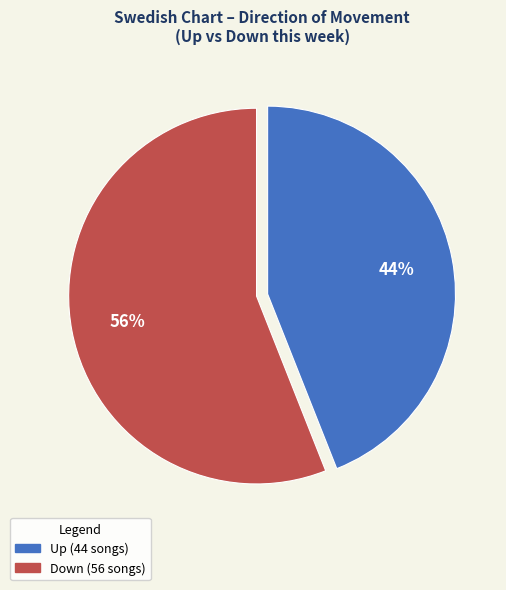

Combined, do Down and Up account for over 50%?

Yes